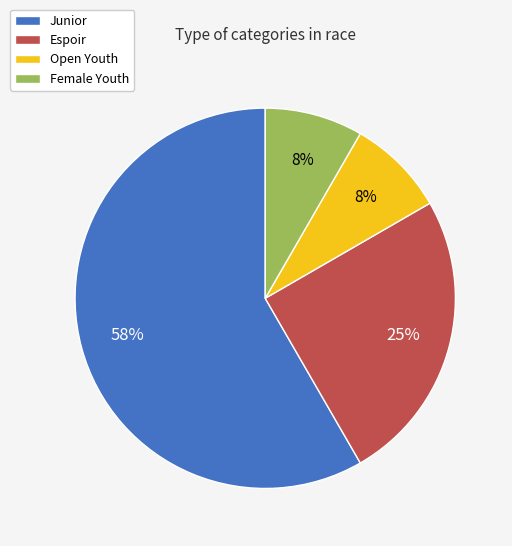

How many segments does this pie chart have?

4